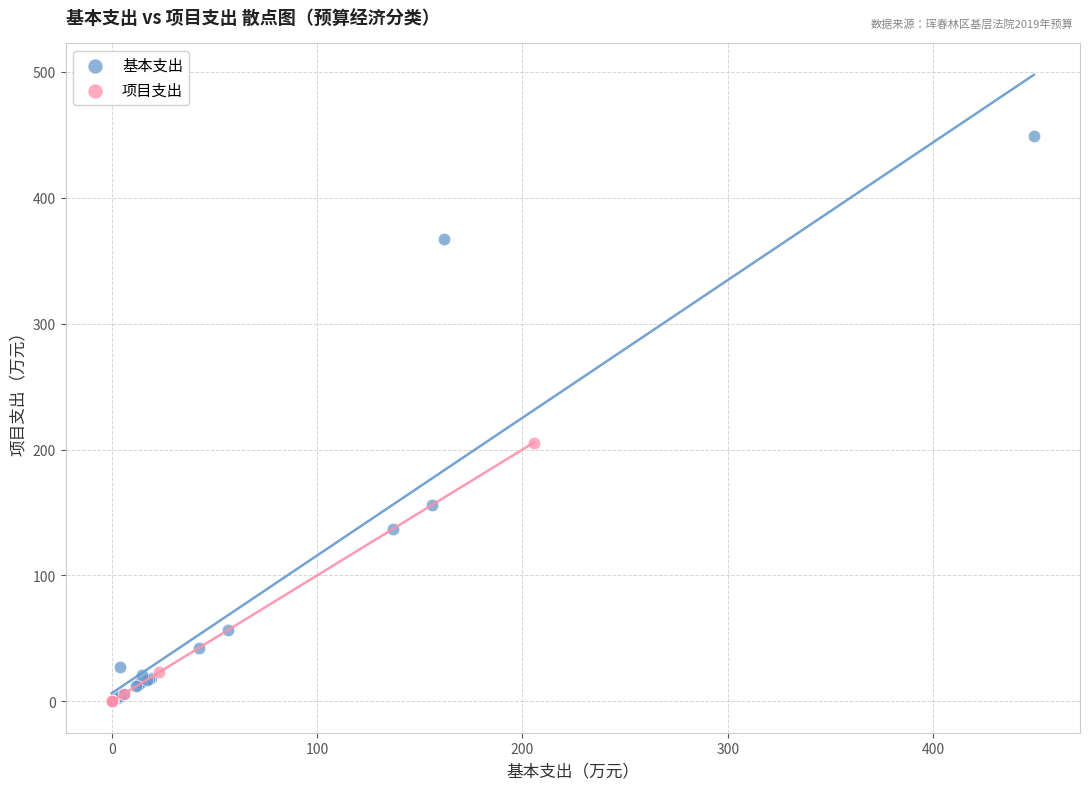

Which series has the largest Y range (max minus min)?

基本支出